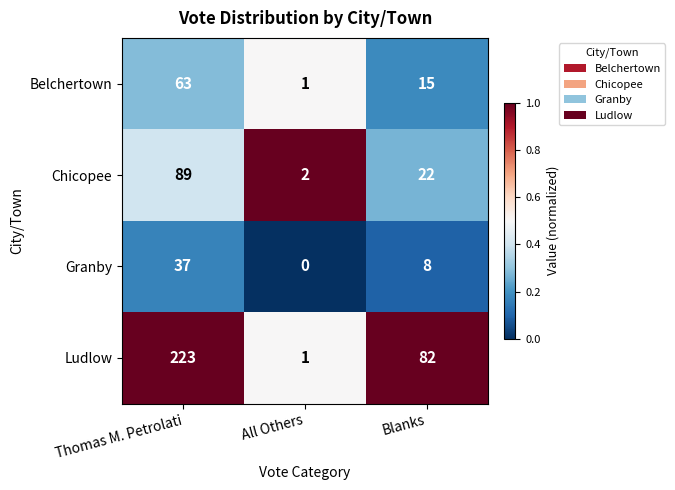

What is the sum of all Granby values?

45